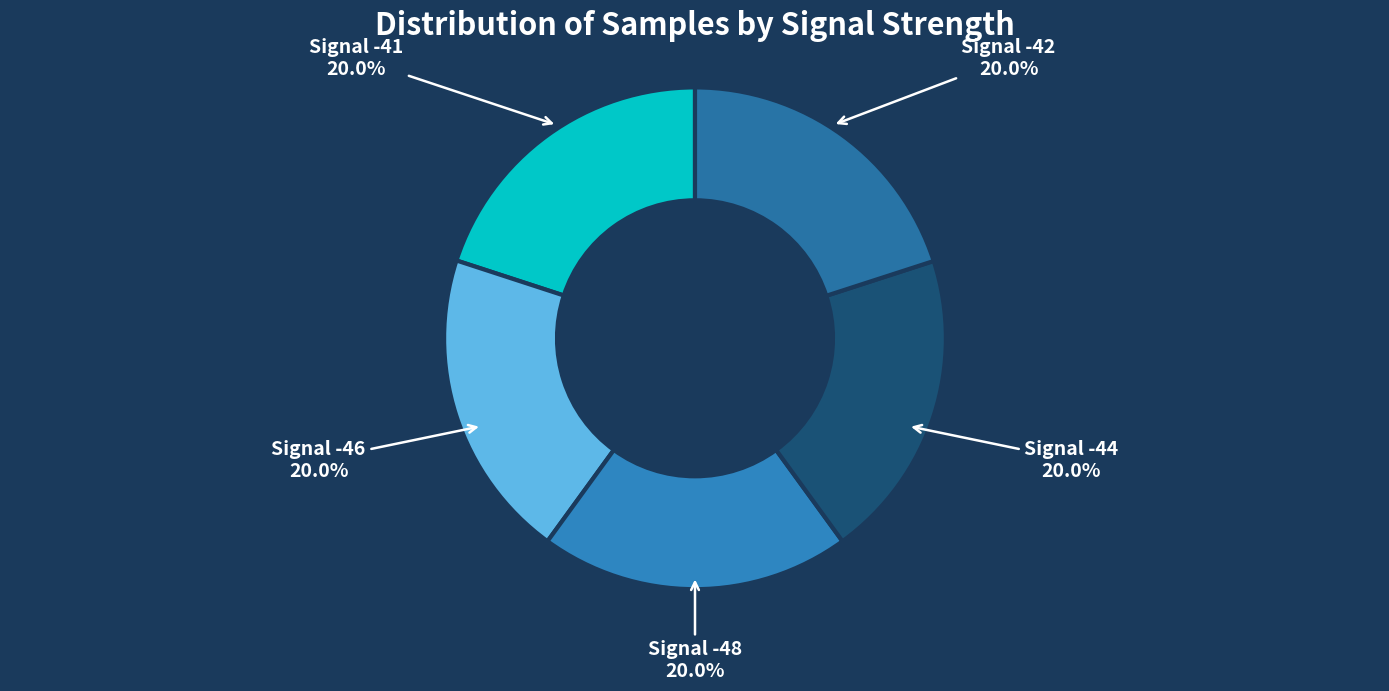

How many slices are in this pie chart?

5